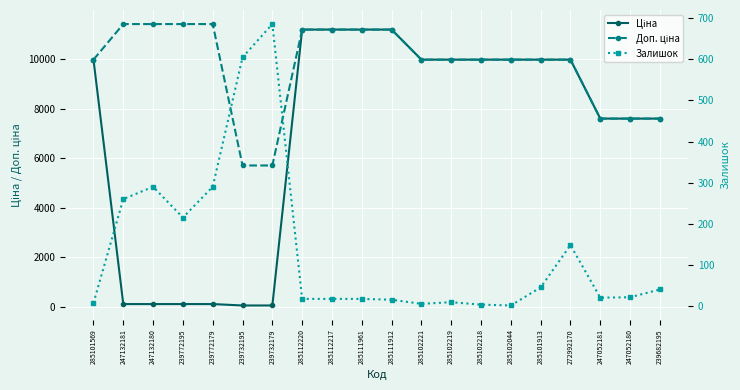

Rank the series at 239732195 from highest to lowest value.

Доп. ціна, Залишок, Ціна